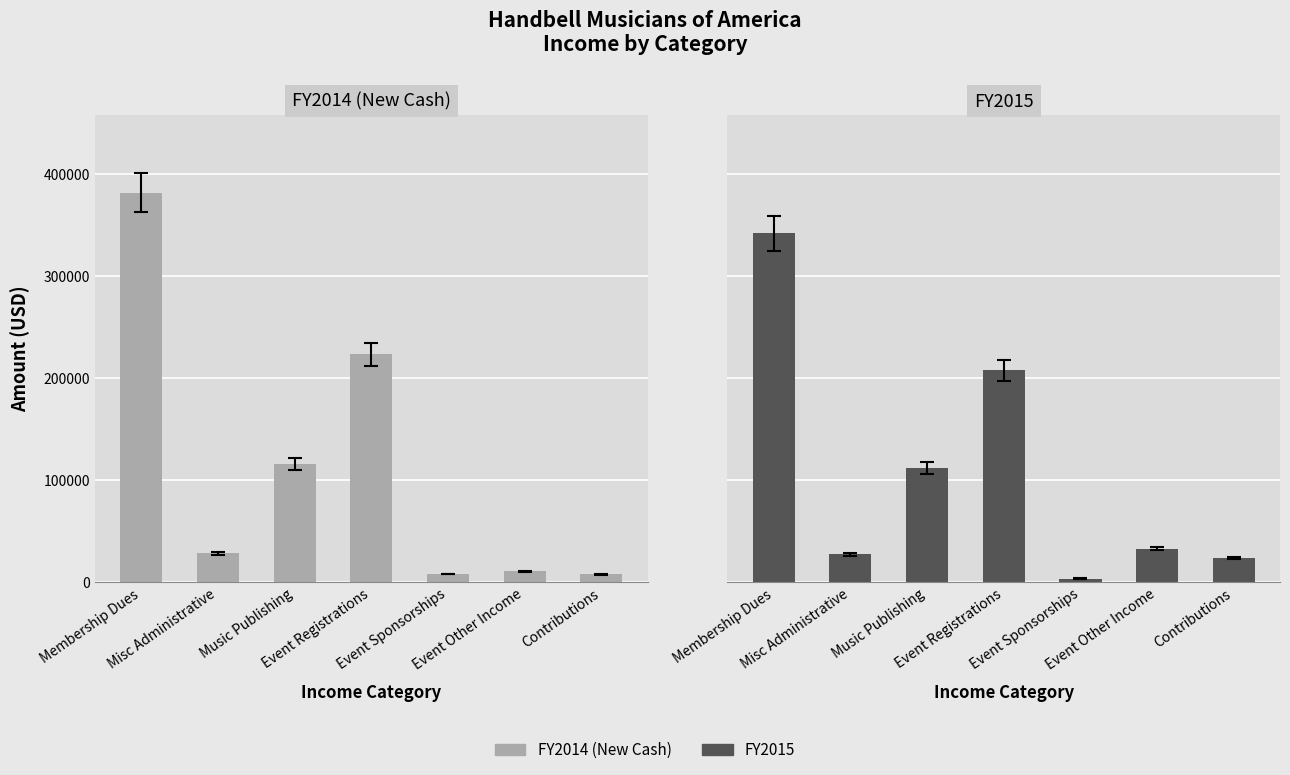

Between Misc Administrative and Music Publishing, which series saw the biggest shift?

FY2014 (New Cash)